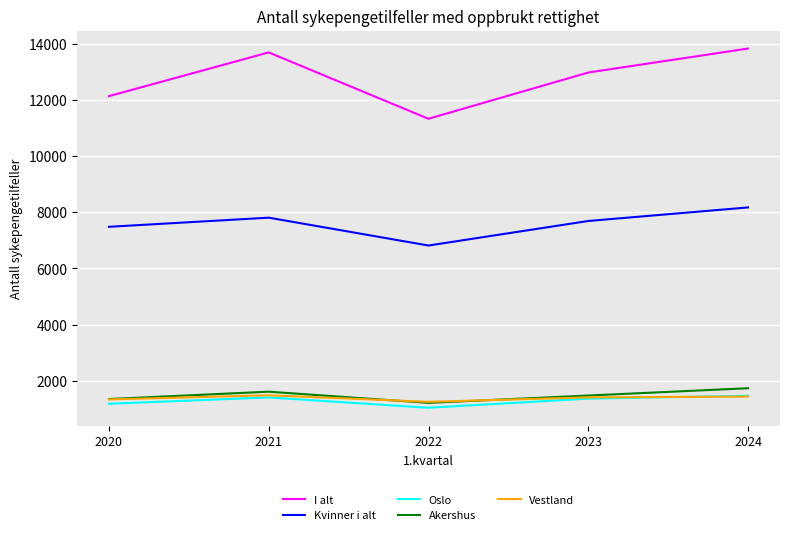

The Vestland series shows 2123 at 2020. True or false?

False